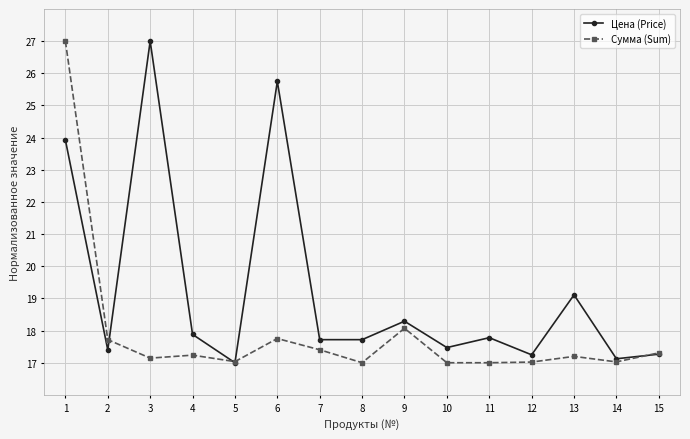

At which label is Цена (Price) closest to 22?

1